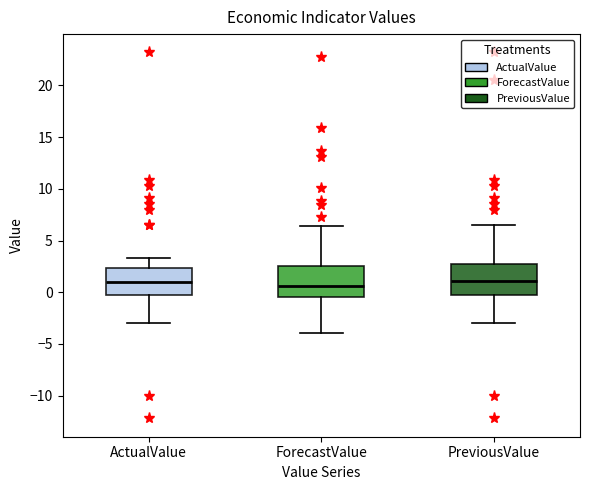

Reading left to right, read every box against the y-axis: the position of its median line, the range the box covers, and the ends of its whiskers. The values are not printed on the chart, so give them approximately, as read against the axis.

ActualValue: median 1.0, box 0.0 to 2.5, whiskers -3.0 to 3.5
ForecastValue: median 0.5, box -0.5 to 2.5, whiskers -4.0 to 6.5
PreviousValue: median 1.0, box 0.0 to 3.0, whiskers -3.0 to 6.5